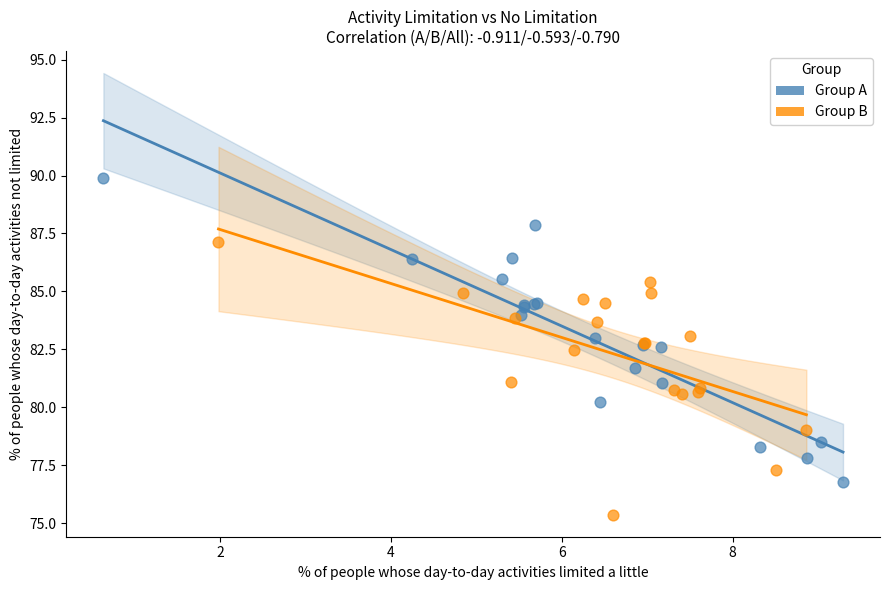

Which series reaches the maximum Y coordinate?

Group A